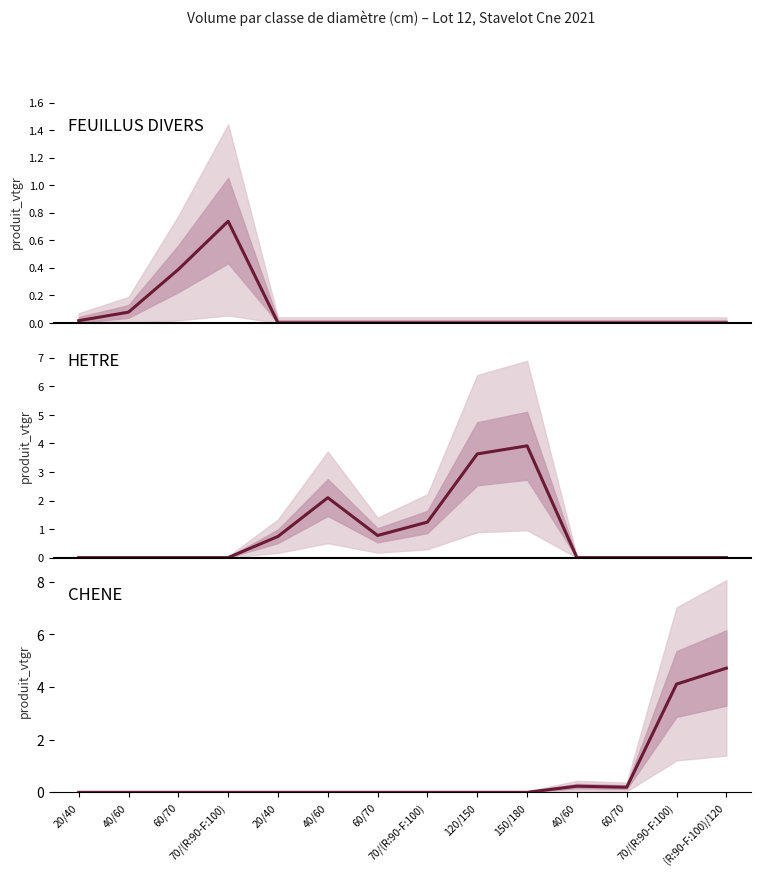

True or false: CHENE and FEUILLUS DIVERS cross at least once.

False